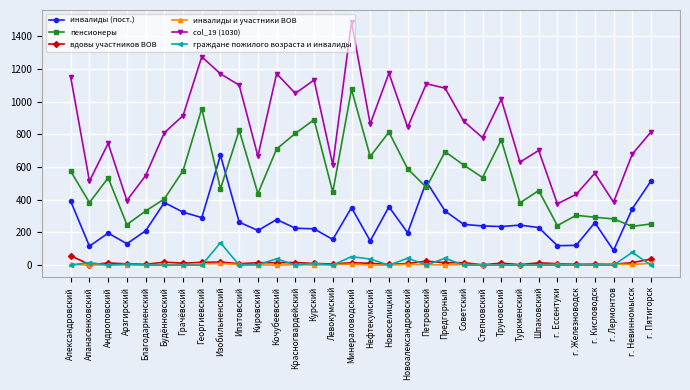

True or false: пенсионеры and col_19 (1030) cross at least once.

False